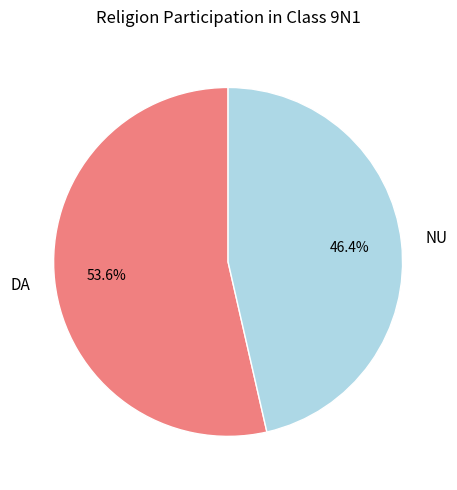

Which slice is the smallest?

NU